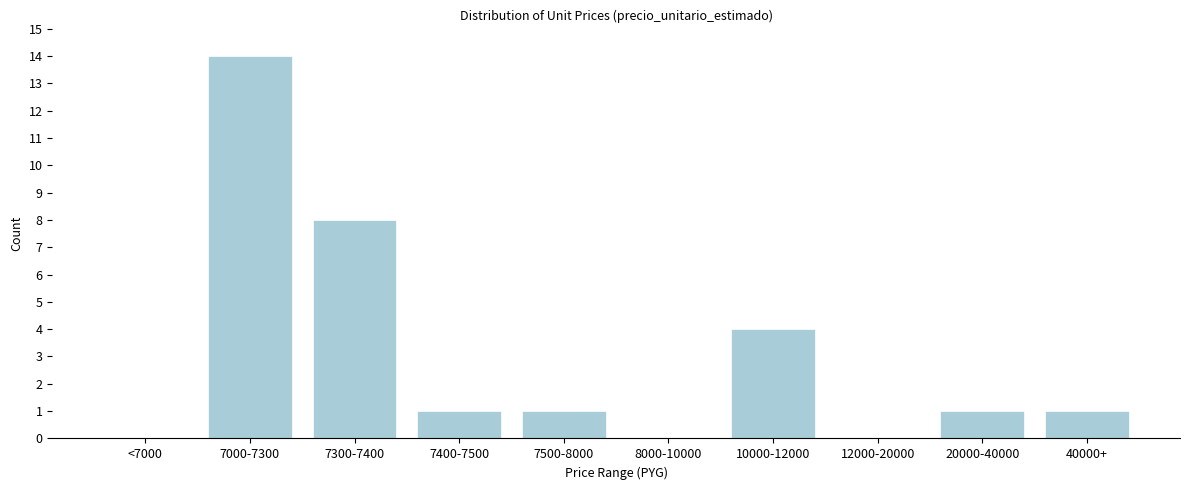

Reading left to right, extract all data points from this chart.

<7000=0	7000-7300=14	7300-7400=8	7400-7500=1	7500-8000=1	8000-10000=0	10000-12000=4	12000-20000=0	20000-40000=1	40000+=1